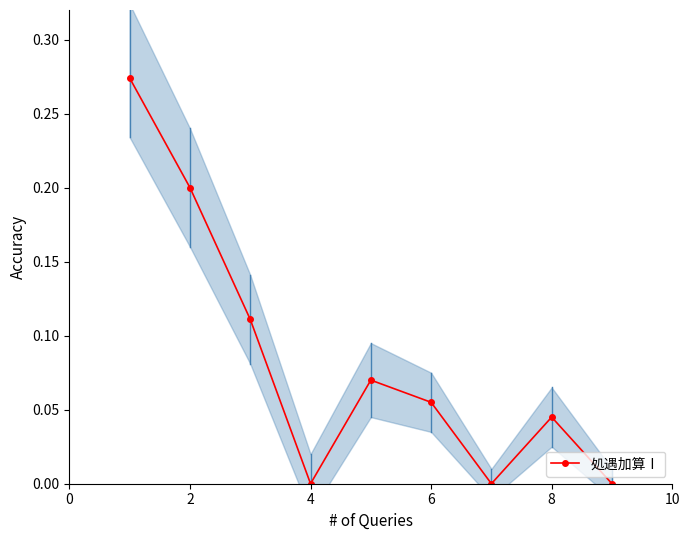

Is it true that 処遇加算Ⅰ equals 0.0 at 4?

True